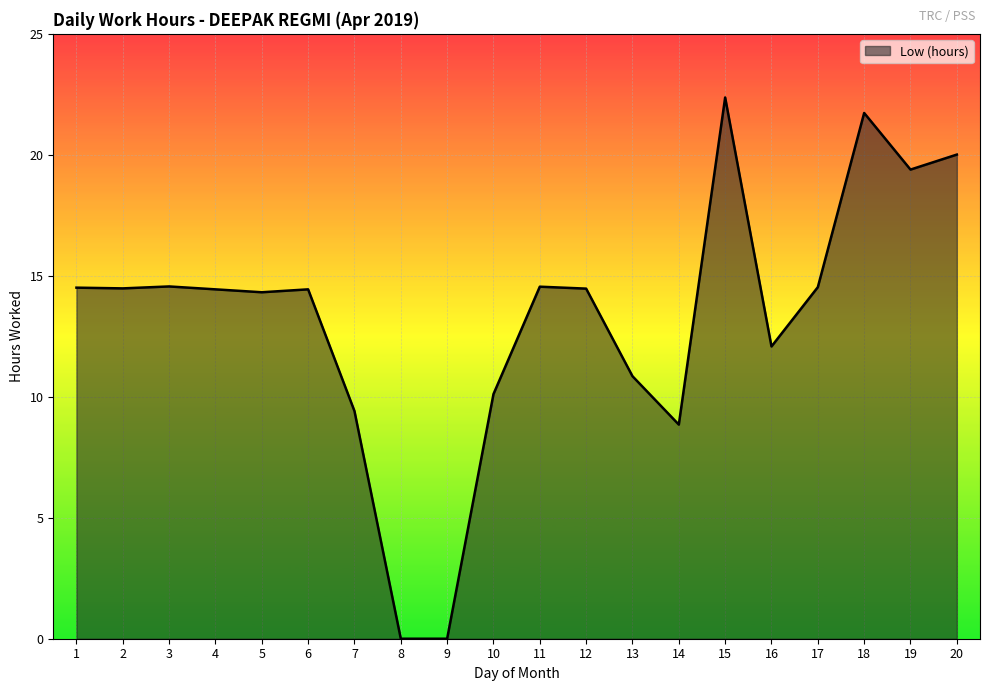

Where does the data first go above 14?

1